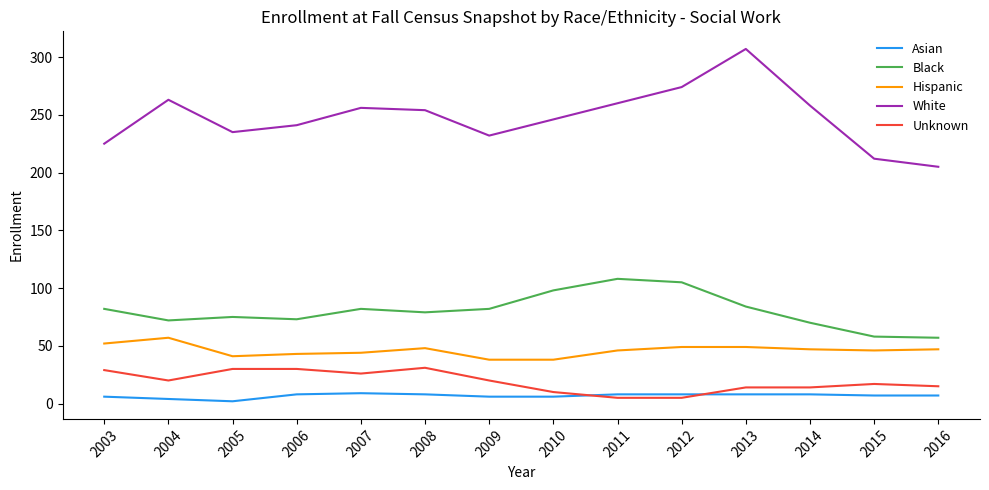

True or false: Asian and Hispanic cross at least once.

False